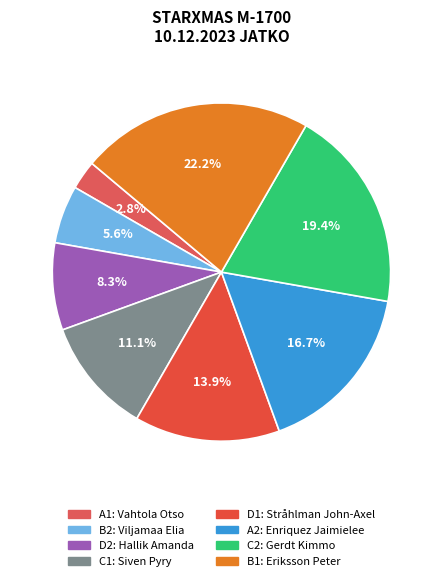

How many segments does this pie chart have?

8